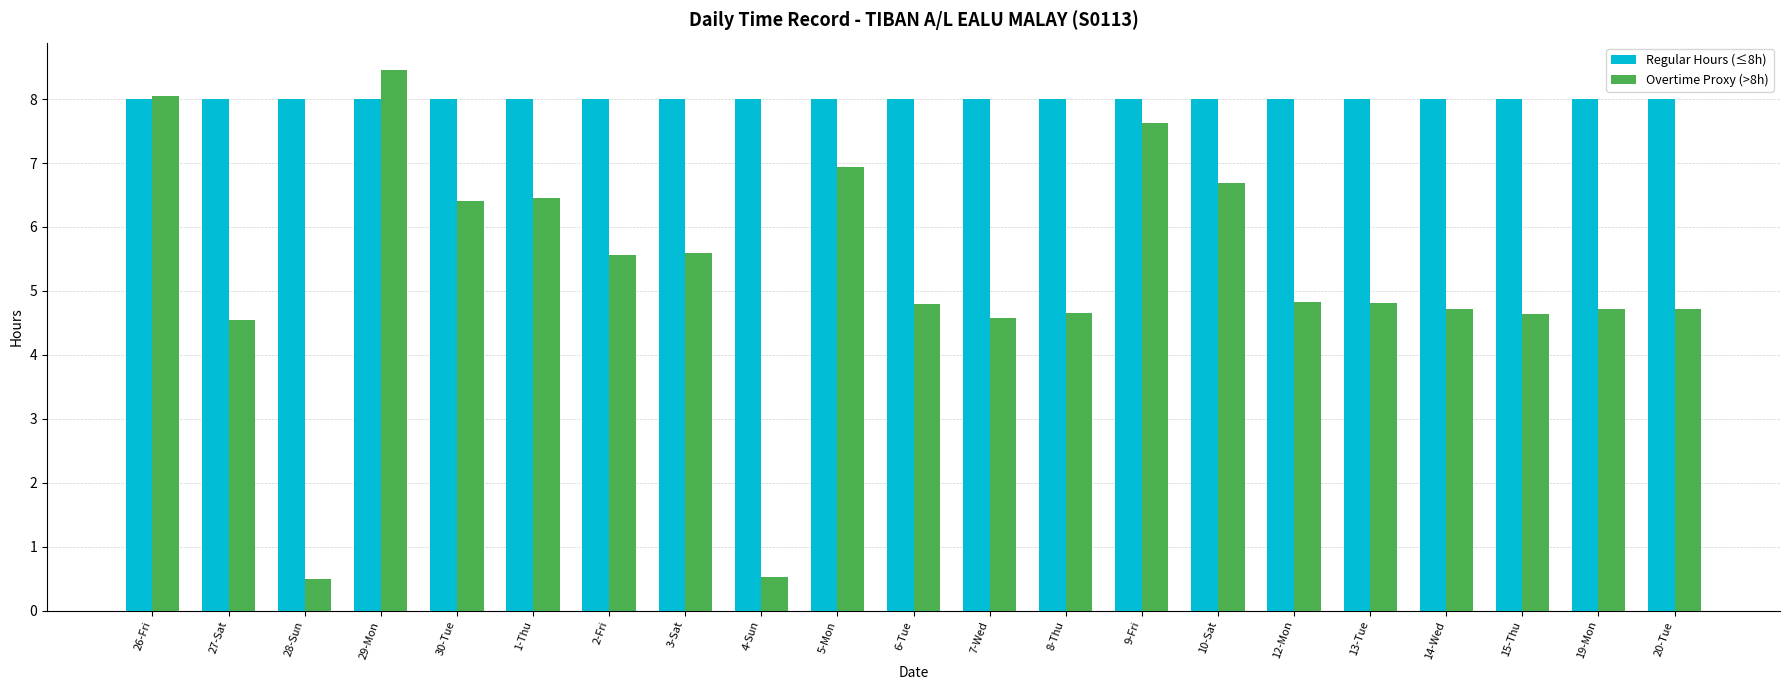

What is the label of the 18th bar from the left?

14-Wed